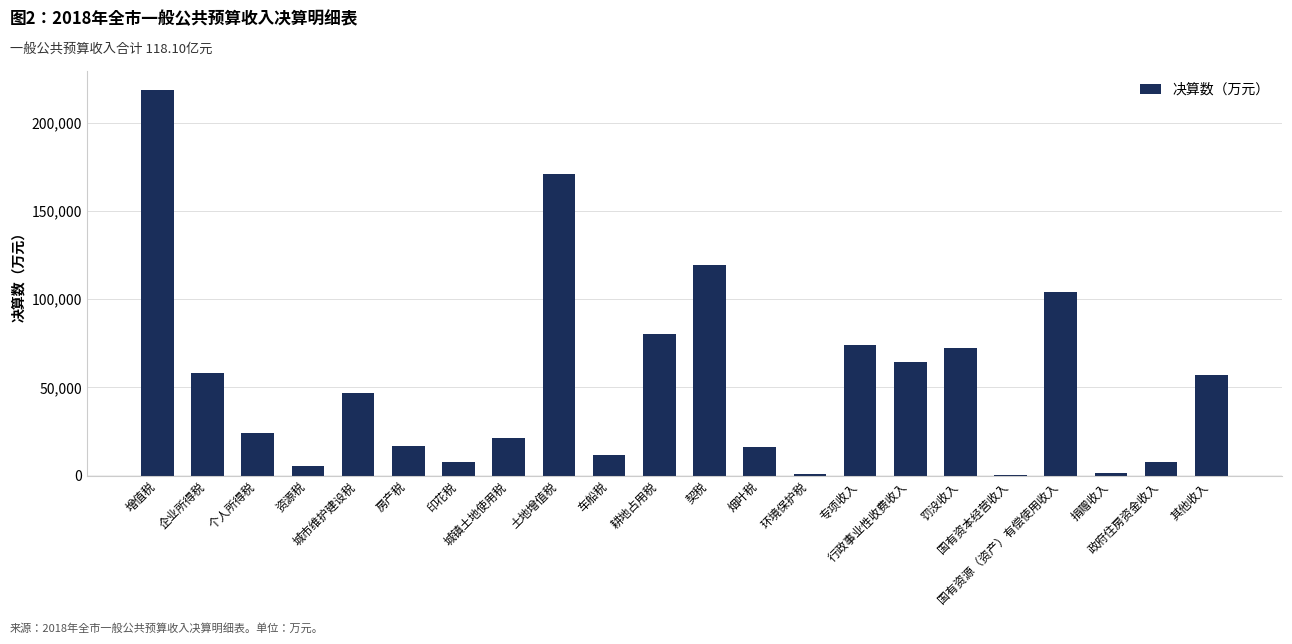

How many categories are shown in the chart?

22